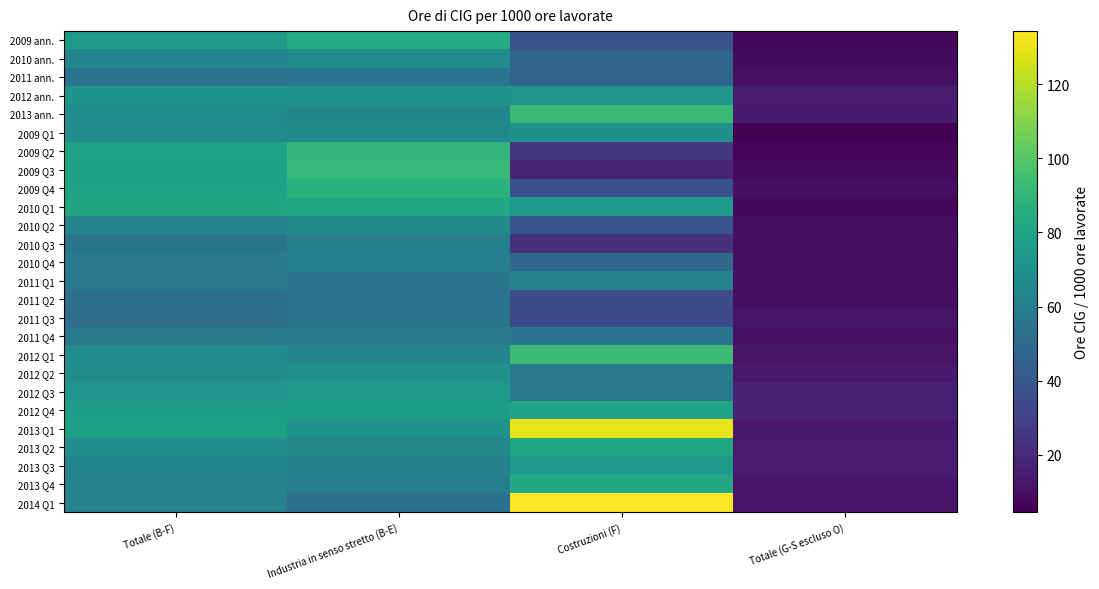

What is the maximum value shown in the chart?

134.3